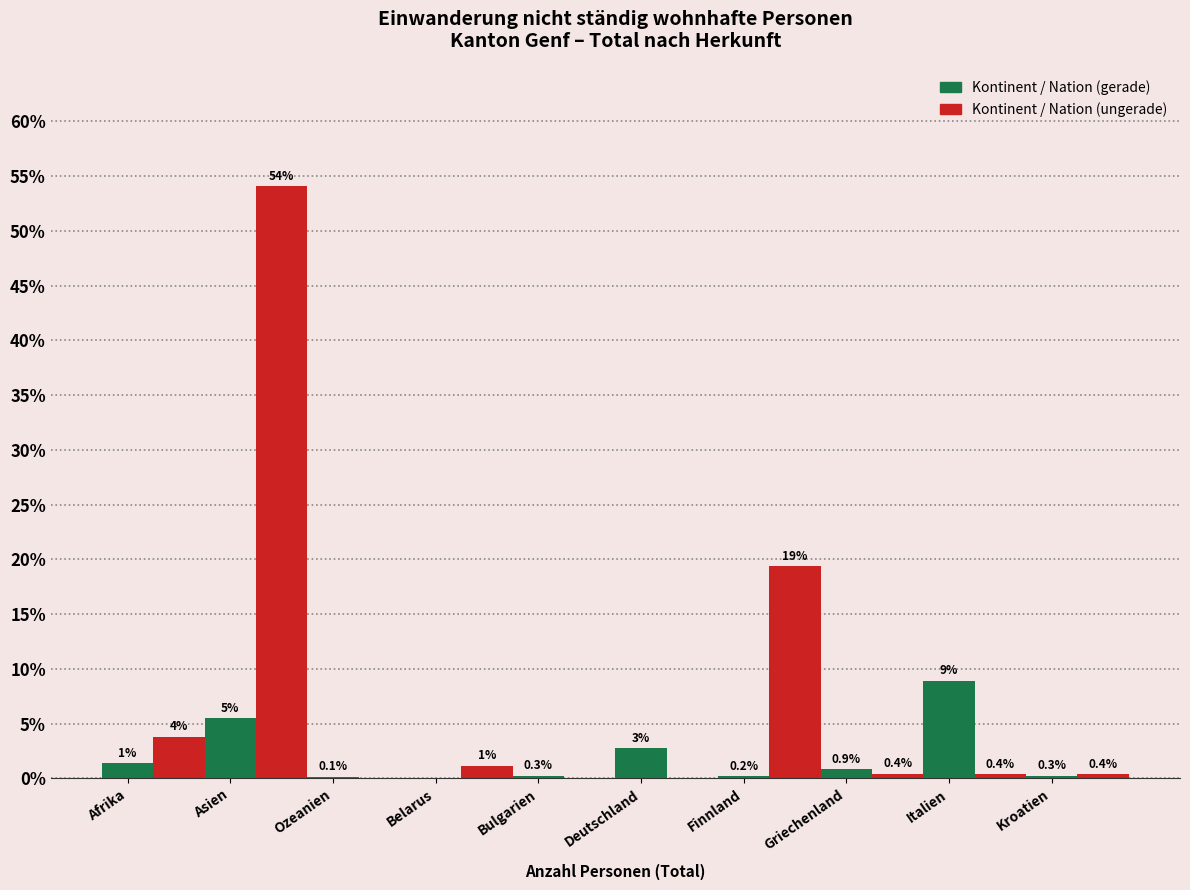

Where is Kontinent / Nation (gerade) nearest to the value 4?

Deutschland